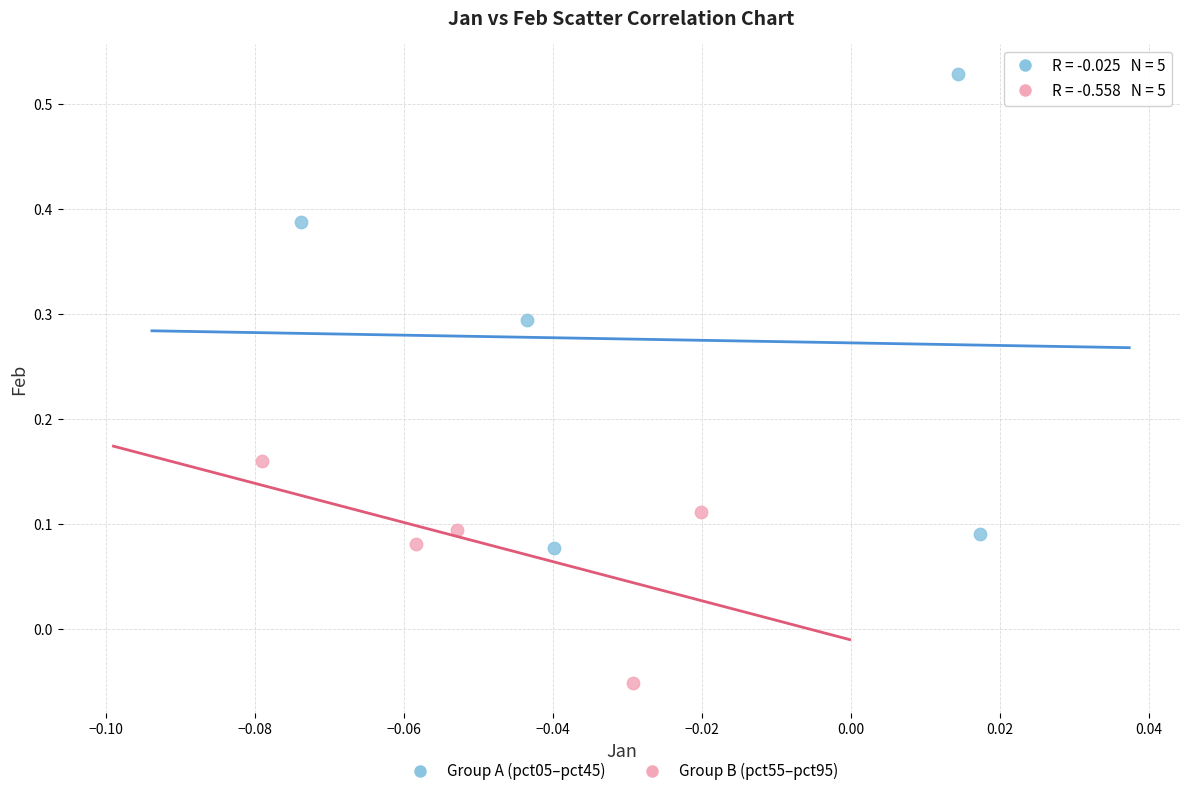

What are all the series names shown in the legend?

Group A (pct05–pct45), Group B (pct55–pct95)